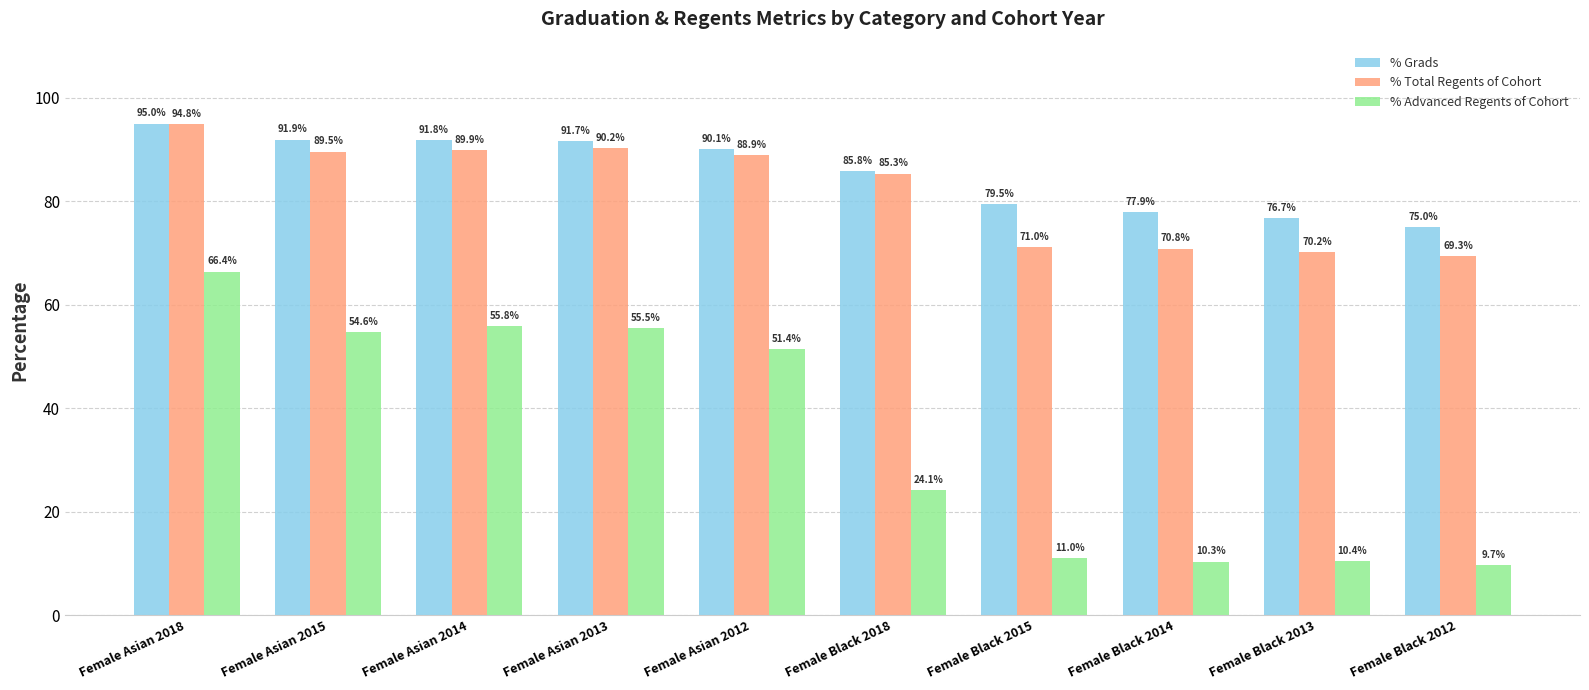

List the series in order of their peak value, lowest first.

% Advanced Regents of Cohort, % Total Regents of Cohort, % Grads